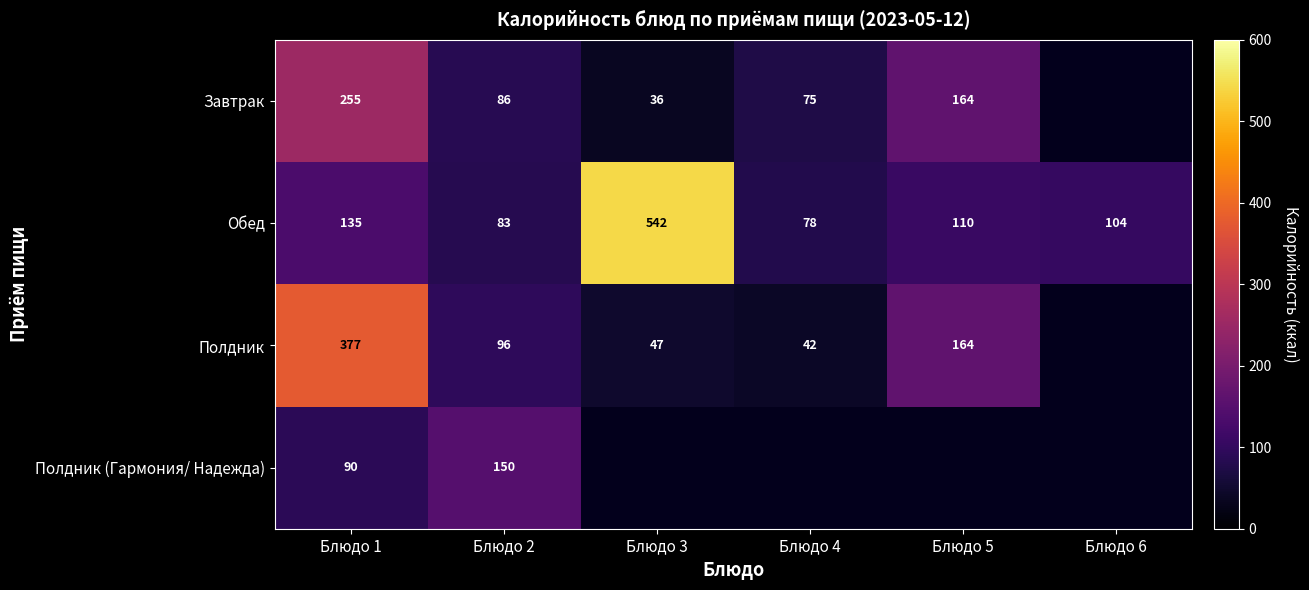

Which has a higher value, Блюдо 6 or Блюдо 2?

Блюдо 2